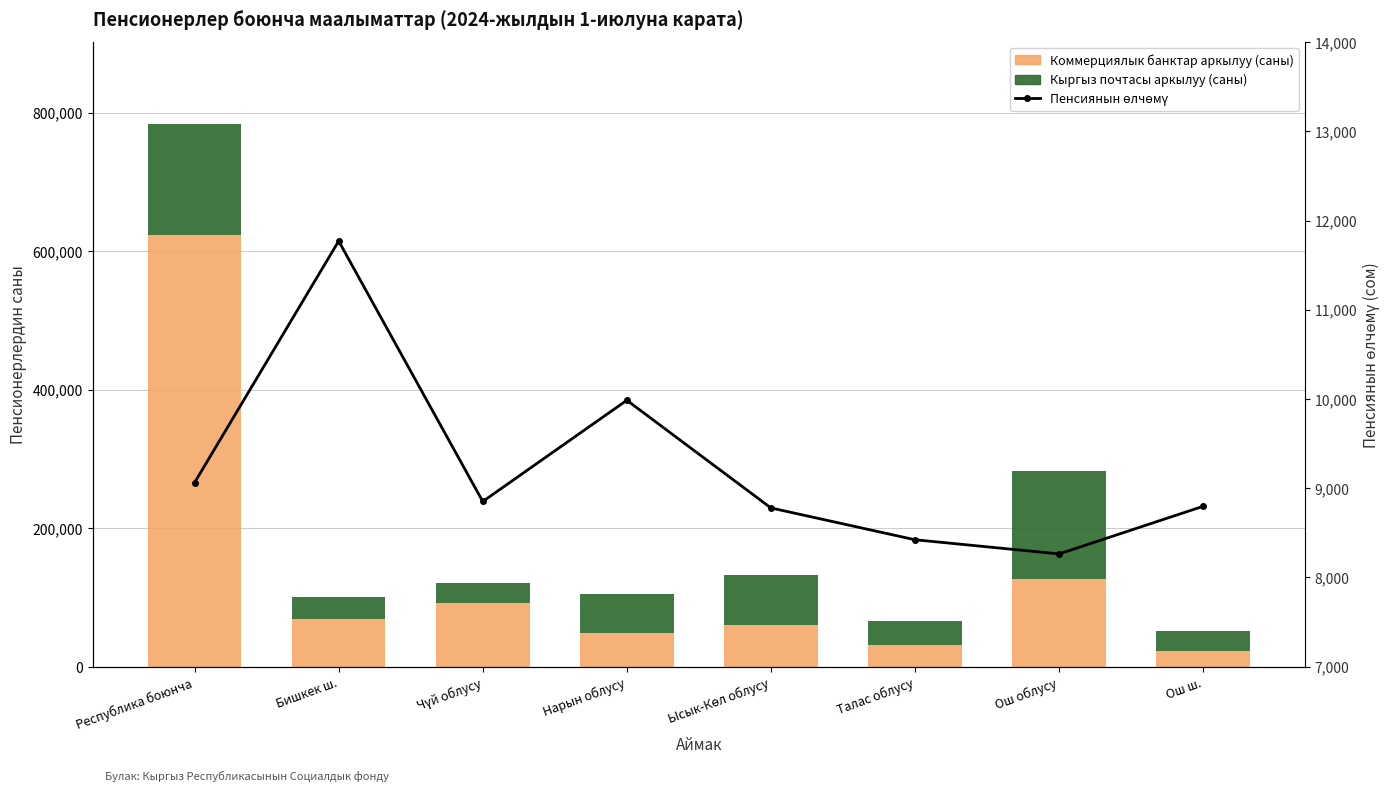

Which series has the widest spread of values?

Коммерциялык банктар аркылуу (саны)